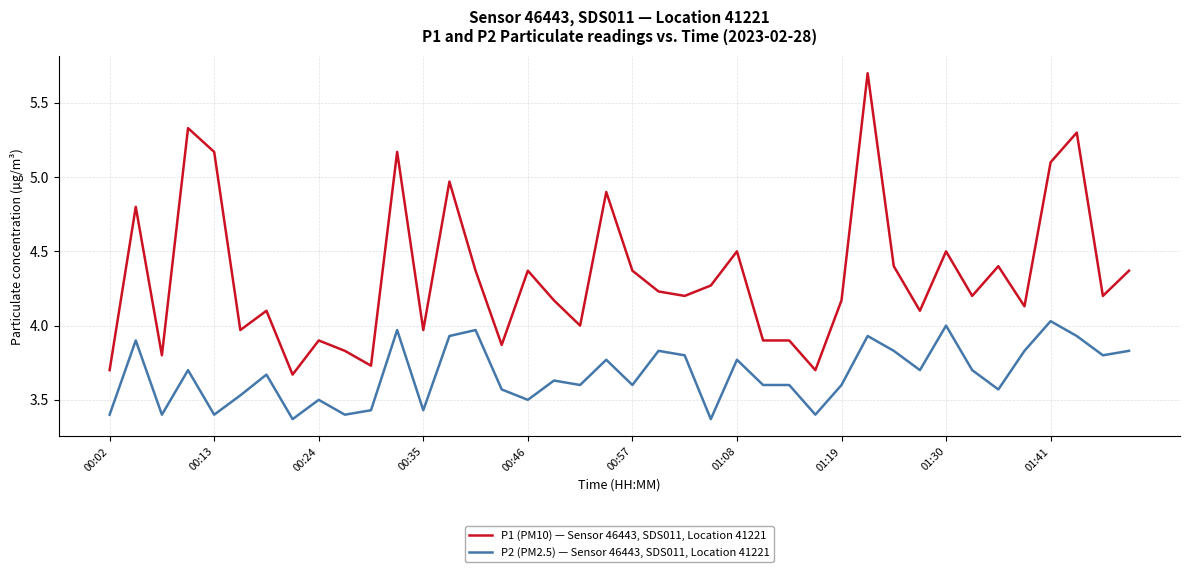

What is the difference between the maximum and minimum values in the P2 (PM2.5) — Sensor 46443, SDS011, Location 41221 series?

0.7